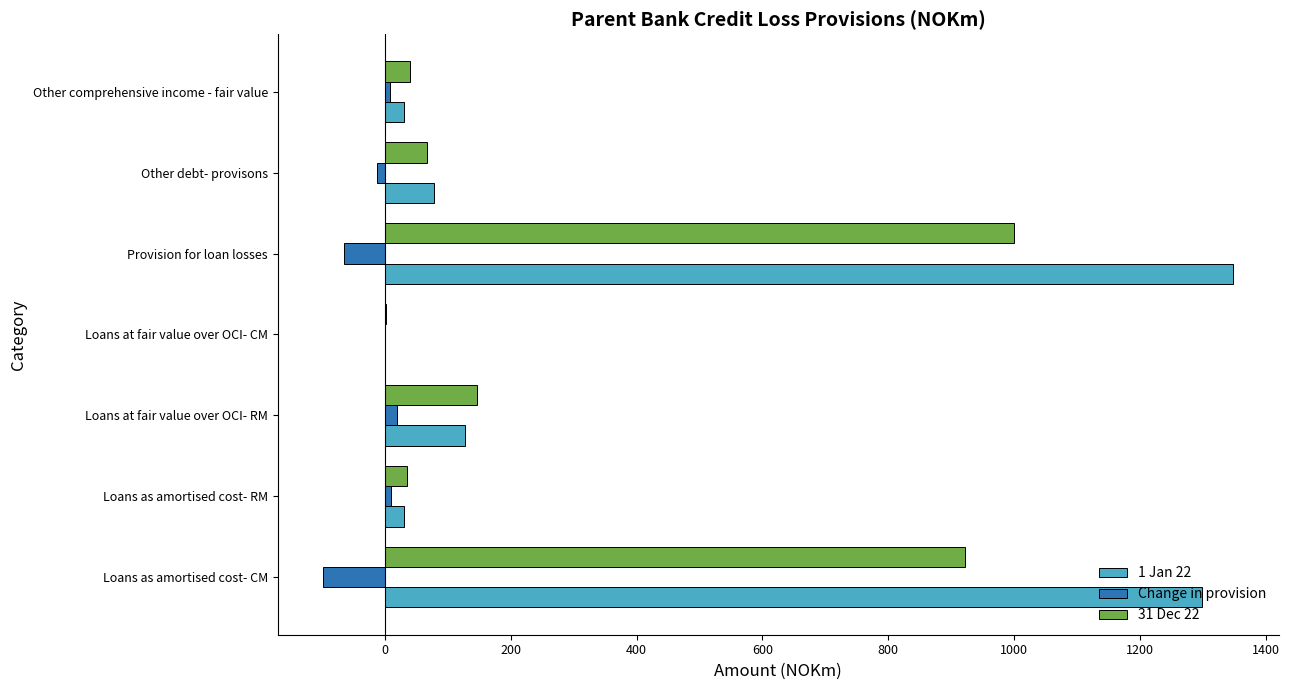

At which category is the sum across all series the highest?

Provision for loan losses